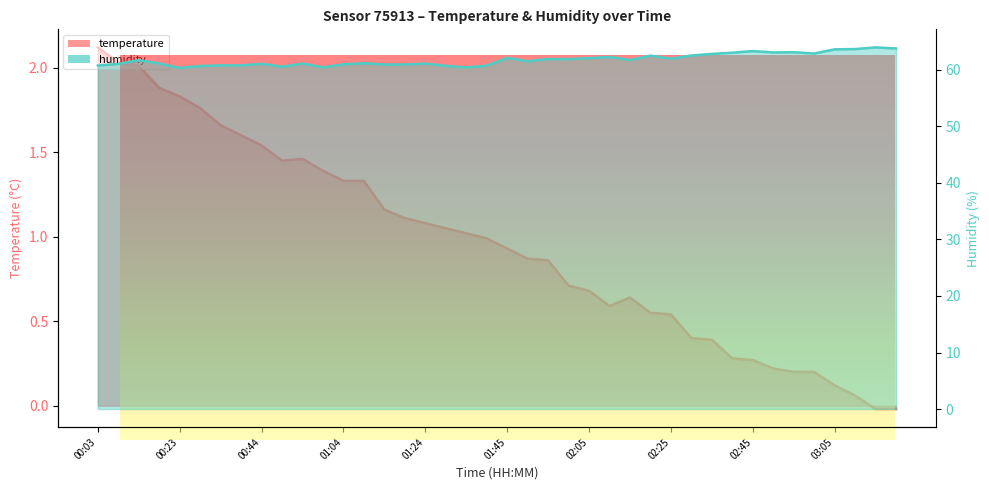

Reading left to right, transcribe all the data shown in this chart.

temperature: 2.1	2.0	2.0	1.9	1.8	1.8	1.7	1.6	1.5	1.4	1.5	1.4	1.3	1.3	1.2	1.1	1.1	1.1	1.0	1.0	0.9	0.9	0.9	0.7	0.7	0.6	0.6	0.6	0.5	0.4	0.4	0.3	0.3	0.2	0.2	0.2	0.1	0.1	-0.0	-0.0
humidity: 60.7	61.0	61.7	61.1	60.3	60.6	60.8	60.8	61.0	60.5	61.1	60.4	61.0	61.1	60.9	60.9	61.1	60.7	60.4	60.7	62.1	61.5	61.9	61.9	62.0	62.3	61.7	62.5	61.9	62.5	62.8	63.0	63.3	63.0	63.1	62.9	63.6	63.6	63.9	63.8